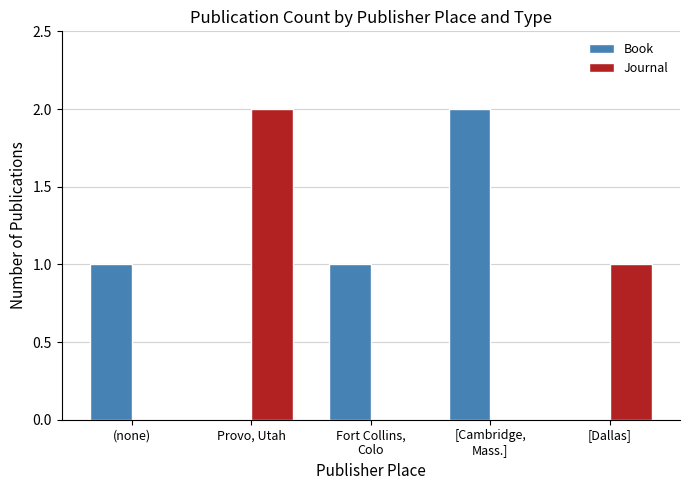

Between (none) and Provo, Utah, which series saw the biggest shift?

Journal